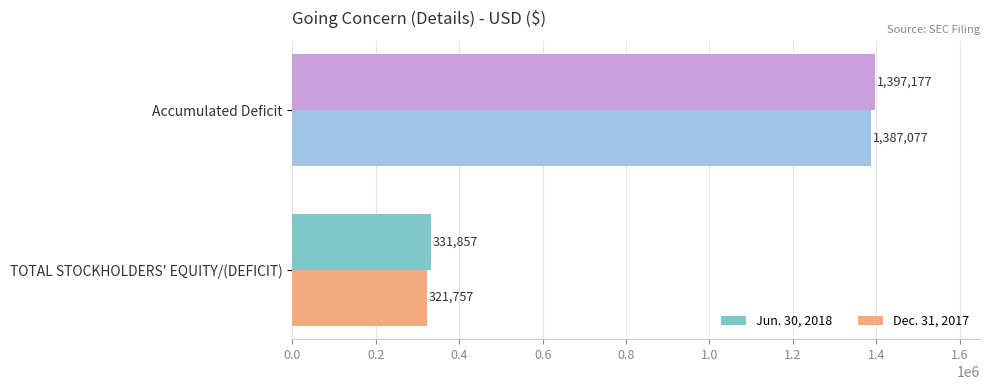

What is the difference between the highest and lowest values at Accumulated Deficit?

10100